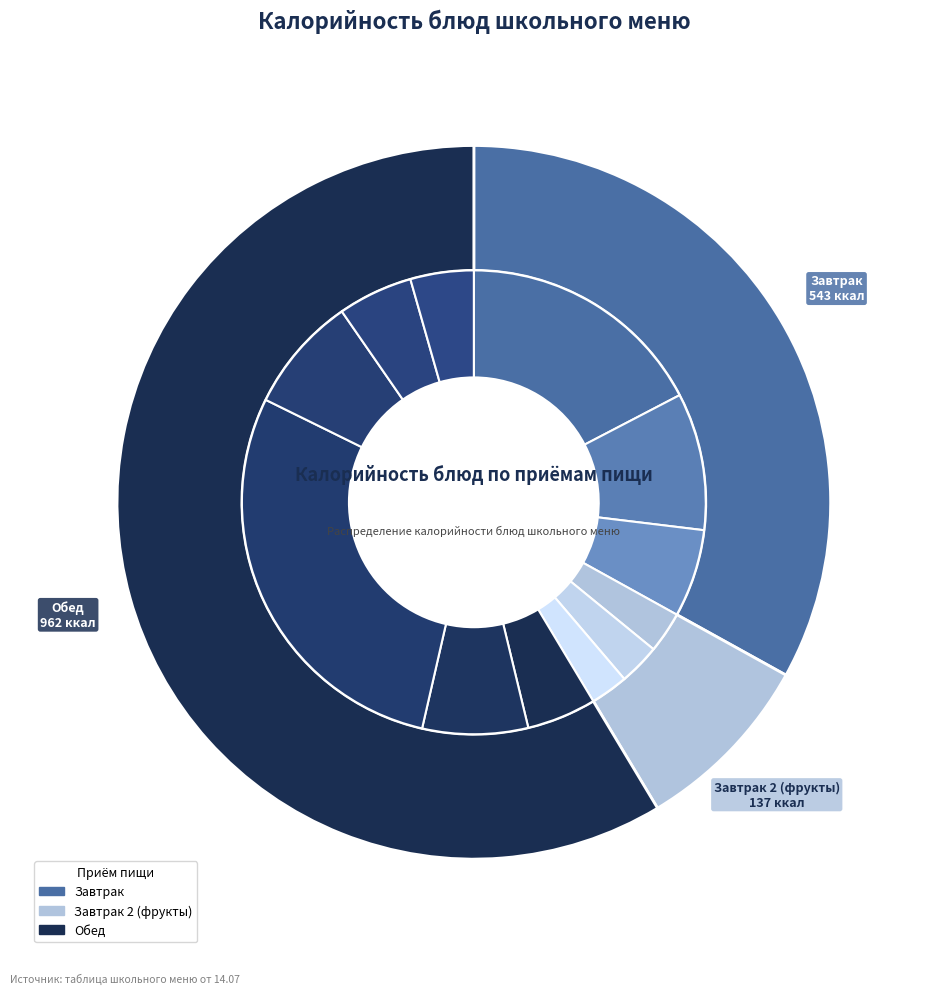

Which has a higher value, Хлеб ржаной or Хлеб пшеничный?

Хлеб пшеничный